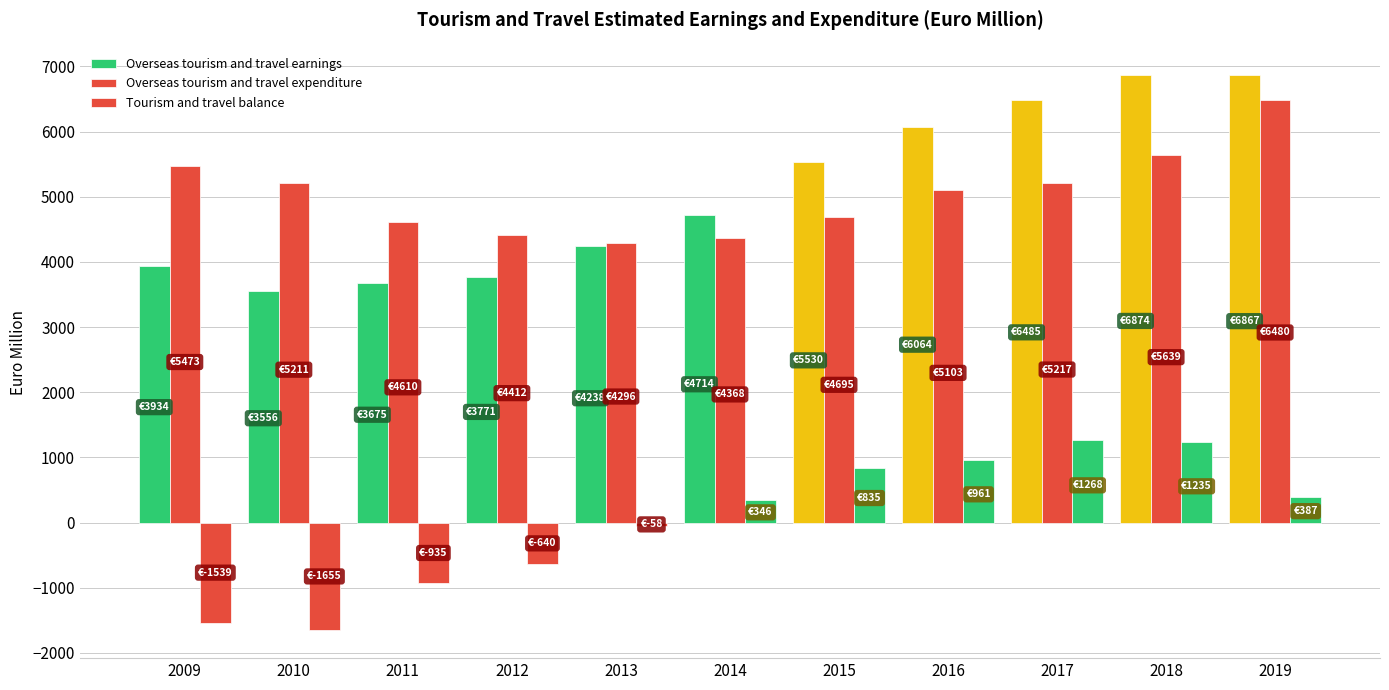

What is the greatest value displayed?

6874